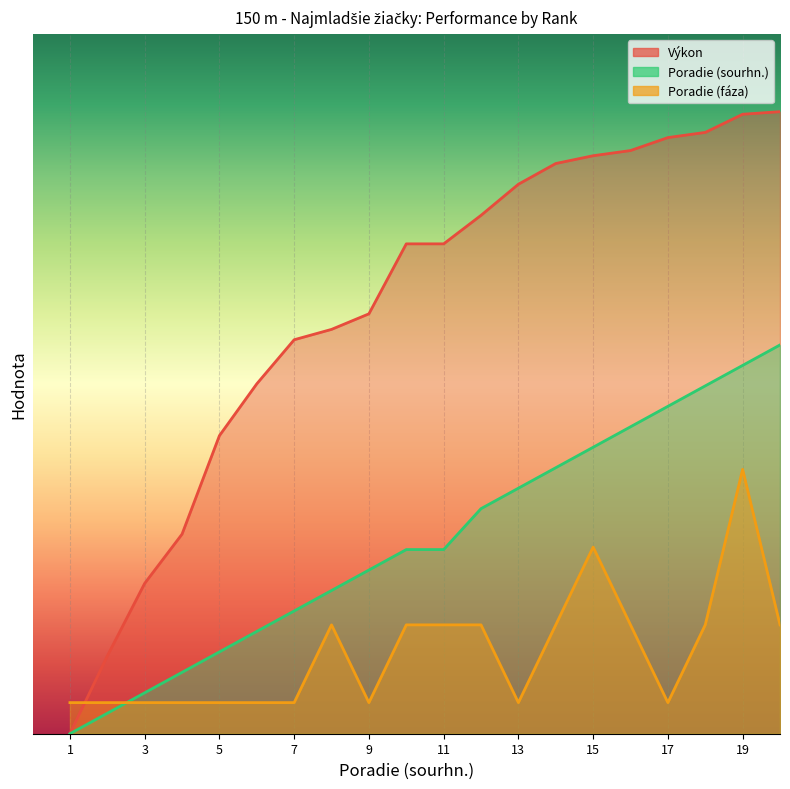

Rank the series by their average value, from highest to lowest.

Výkon, Poradie (sourhn.), Poradie (fáza)